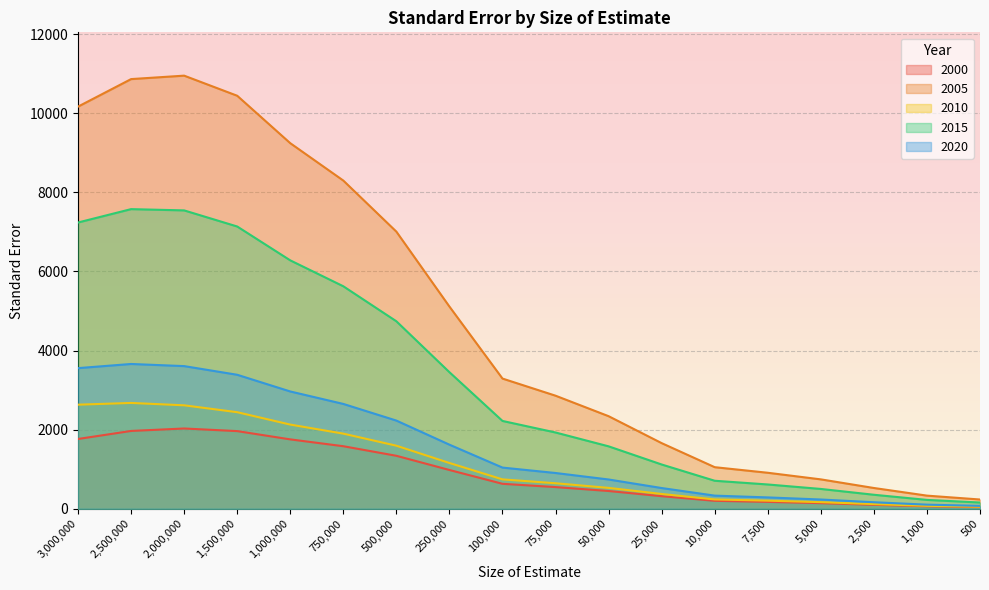

How many data points in 2000 are above 632?

8